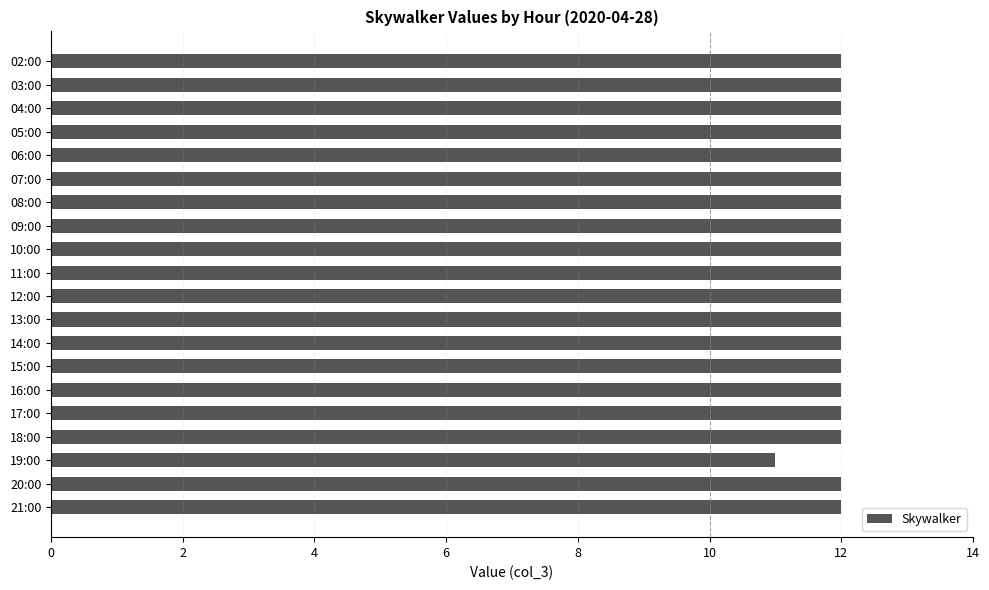

Reading bottom to top, what are all the values shown in this chart?

12	12	11	12	12	12	12	12	12	12	12	12	12	12	12	12	12	12	12	12